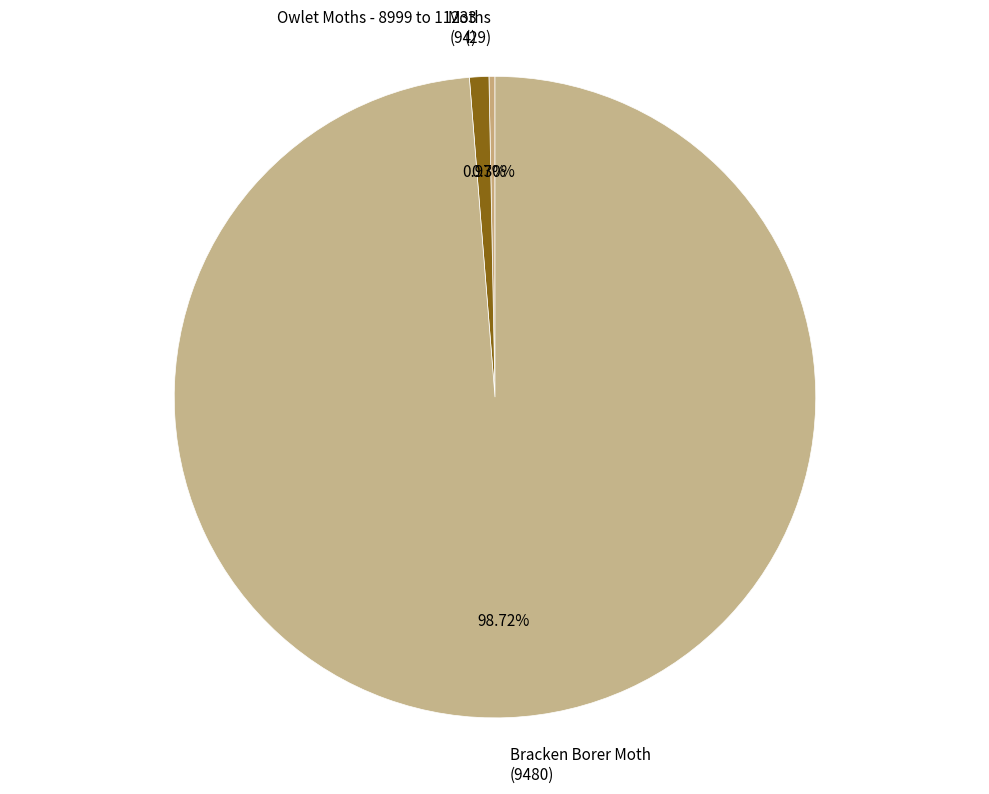

Between Bracken Borer Moth and Moths, which is larger?

Bracken Borer Moth